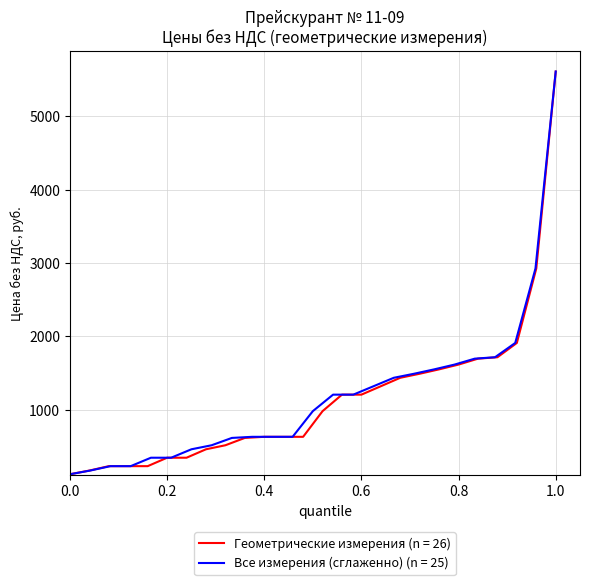

What is the maximum value for Все измерения (сглаженно) (n = 25)?

5610.9